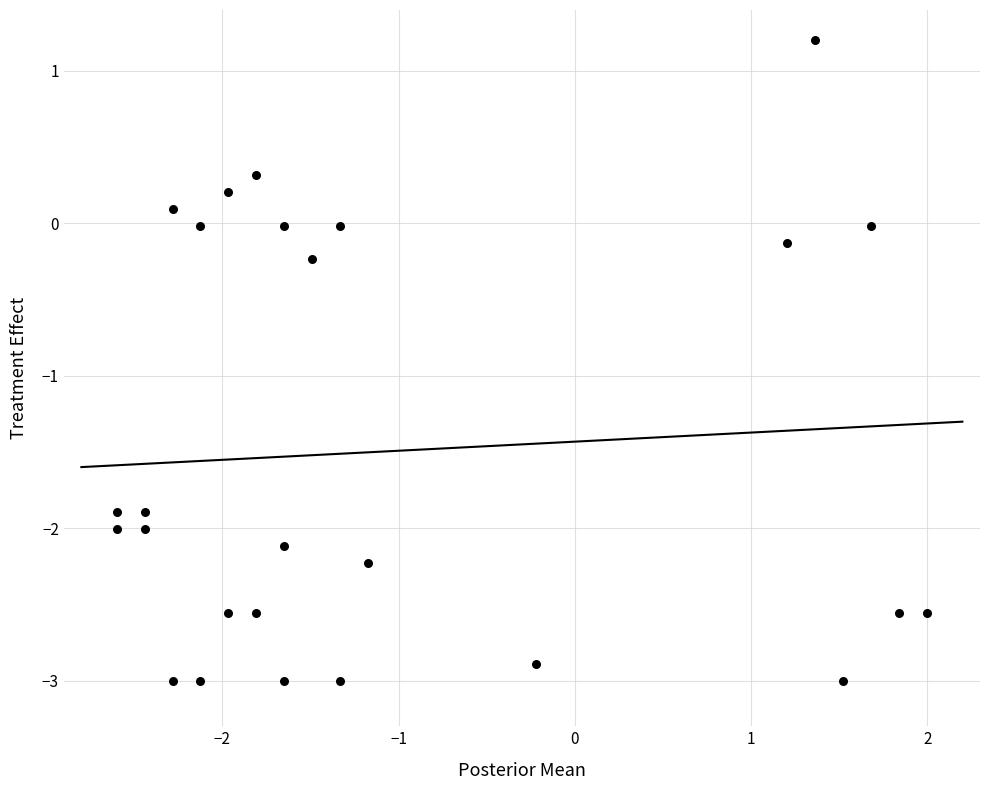

What is the range of Y values (max minus min)?

4.2